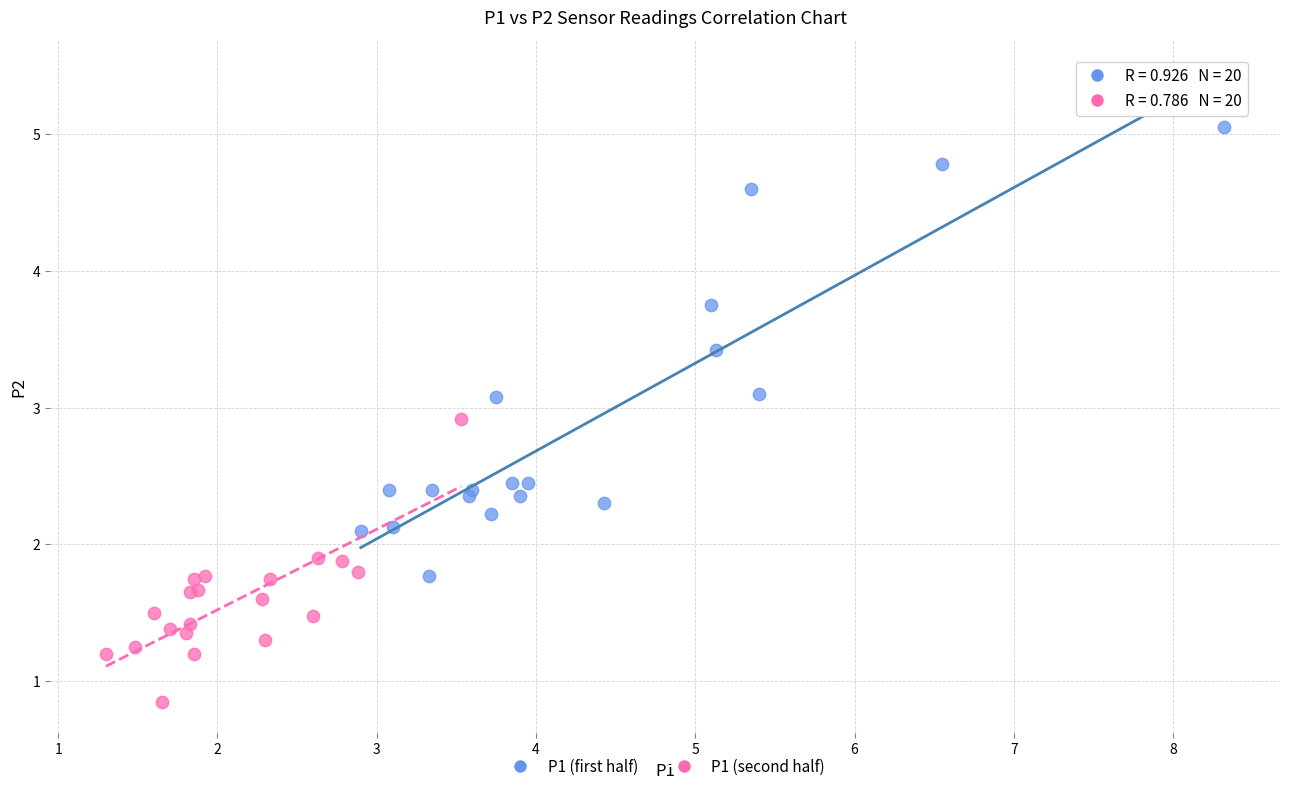

Which series reaches the minimum Y coordinate?

P1 (second half)